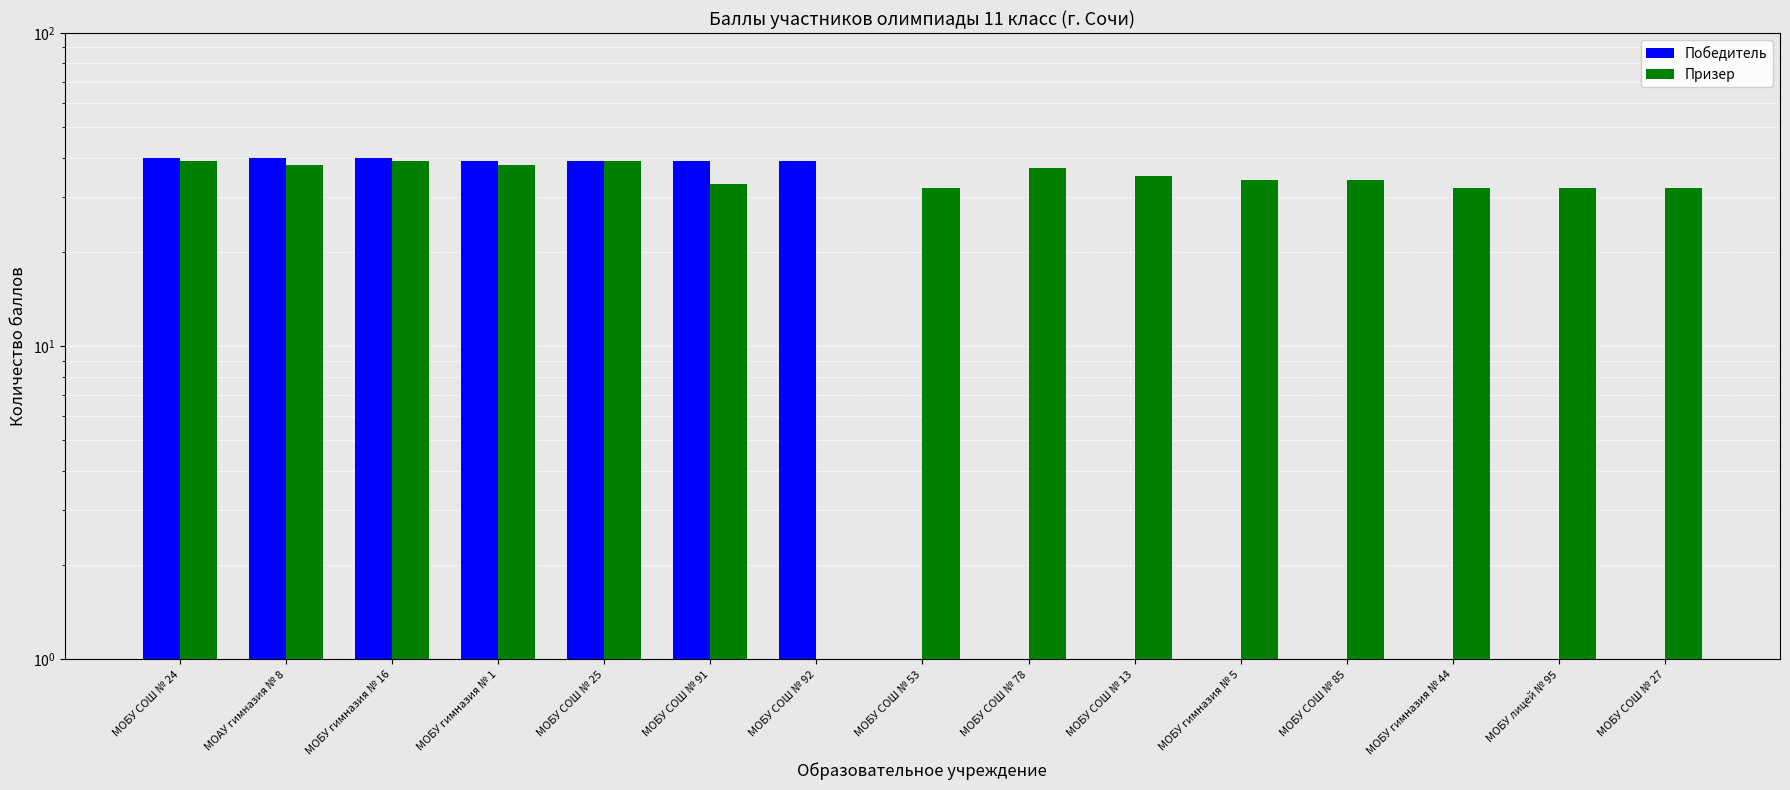

The Победитель series shows 19 at МОБУ лицей № 95. True or false?

False